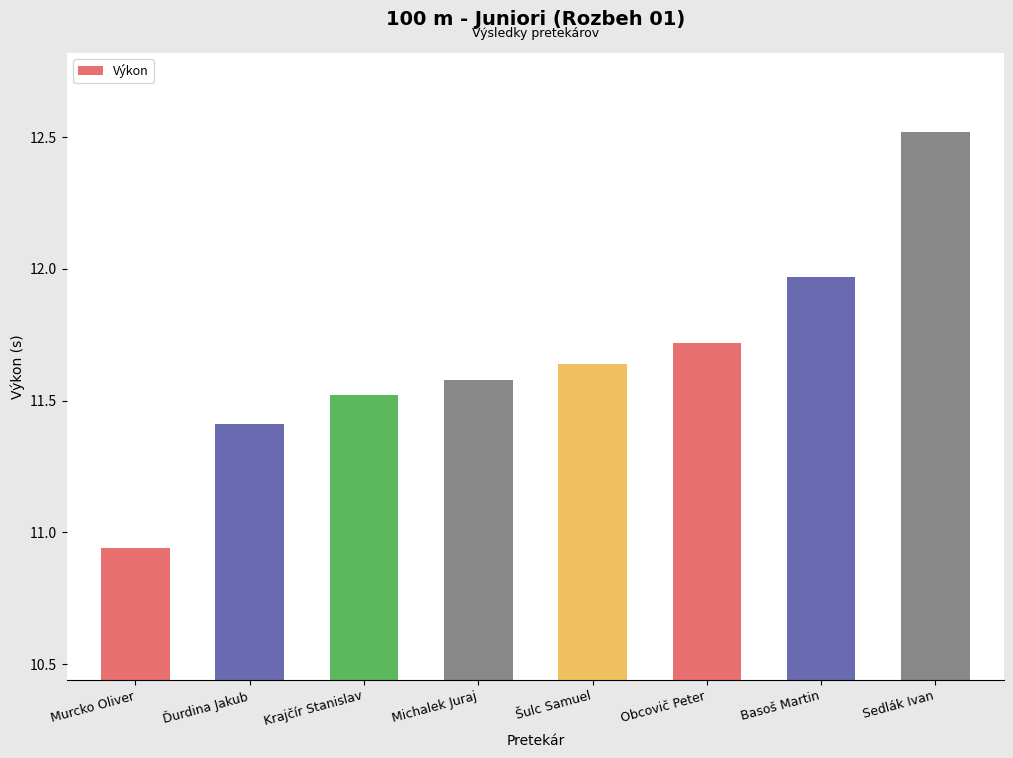

What is the maximum value shown in the chart?

12.5